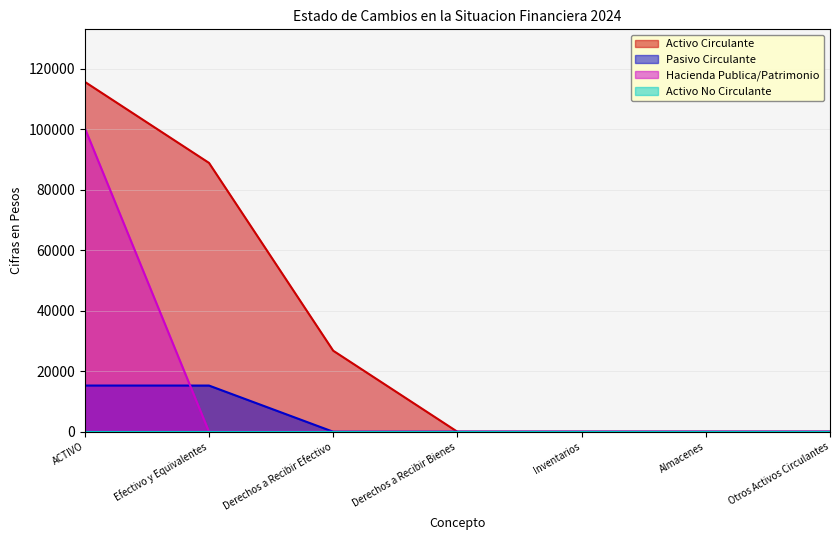

True or false: Hacienda Publica/Patrimonio has a value of -35472 at Efectivo y Equivalentes.

False